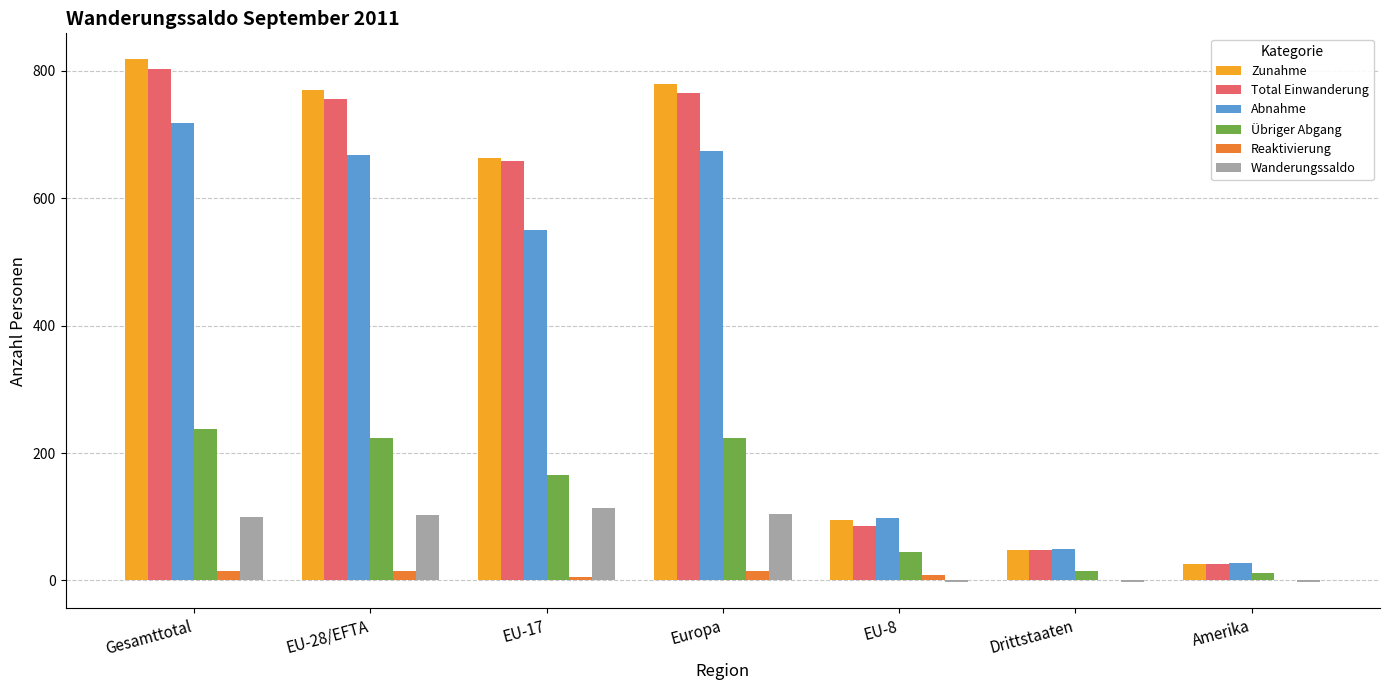

Where does the Reaktivierung series first go above 9?

Gesamttotal